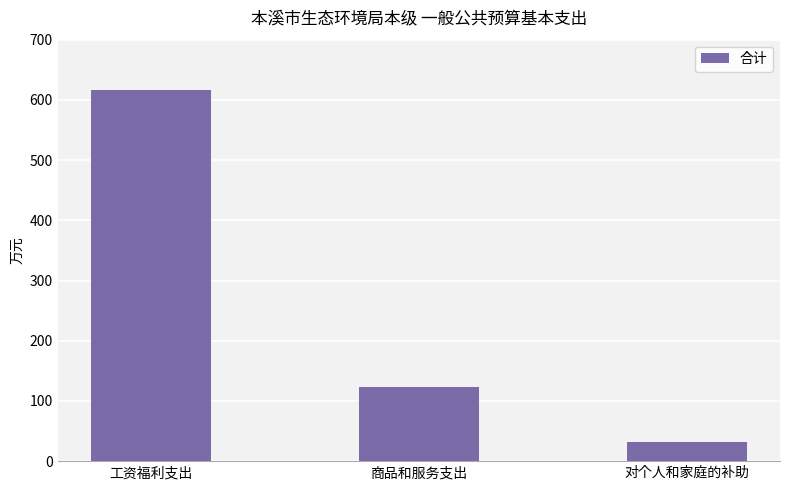

What is the ratio of the value at 商品和服务支出 to the value at 对个人和家庭的补助?

3.8